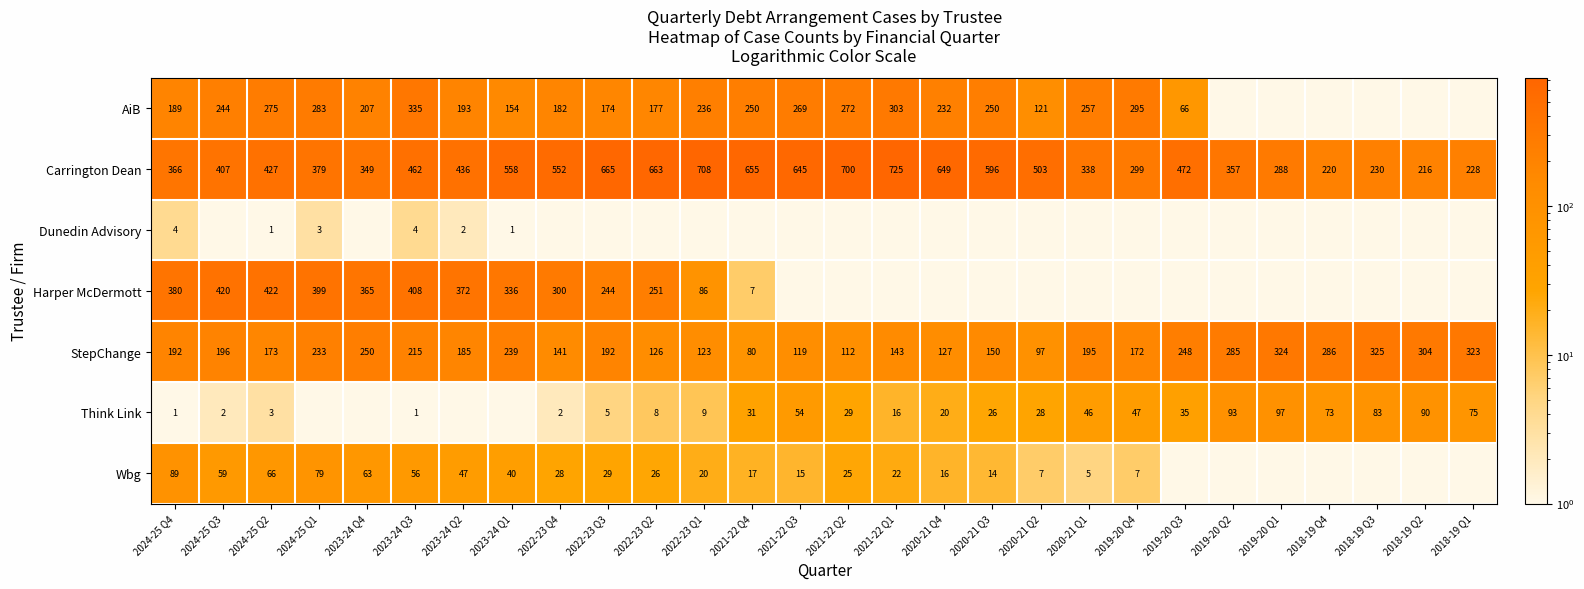

How many data points does each series have?

28